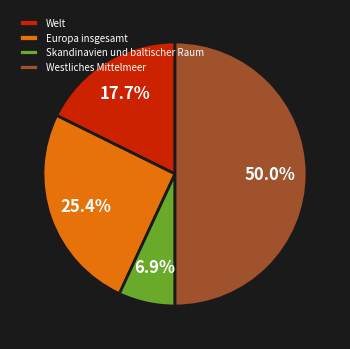

Is the sum of Welt and Skandinavien und baltischer Raum greater than half?

No